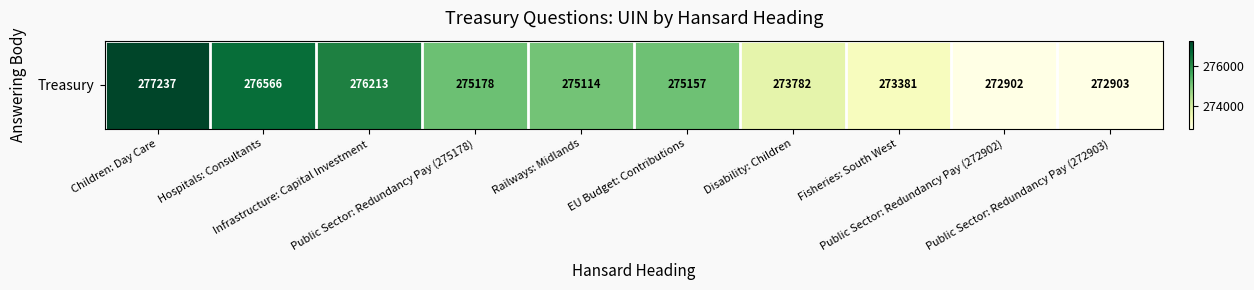

The chart shows a value of 275178 at Public Sector: Redundancy Pay (275178). True or false?

True